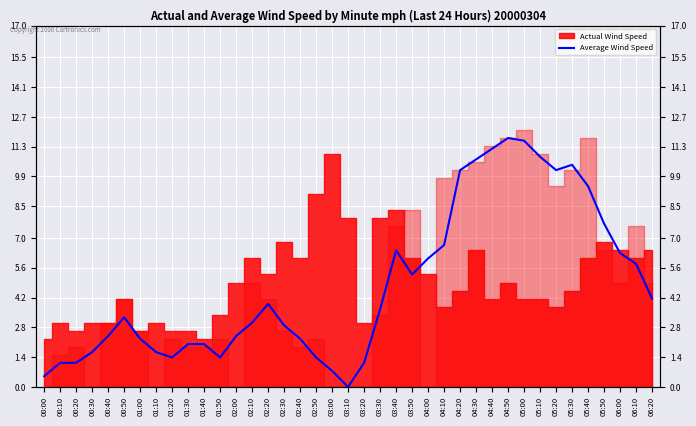

What position from the right is 00:50?

34